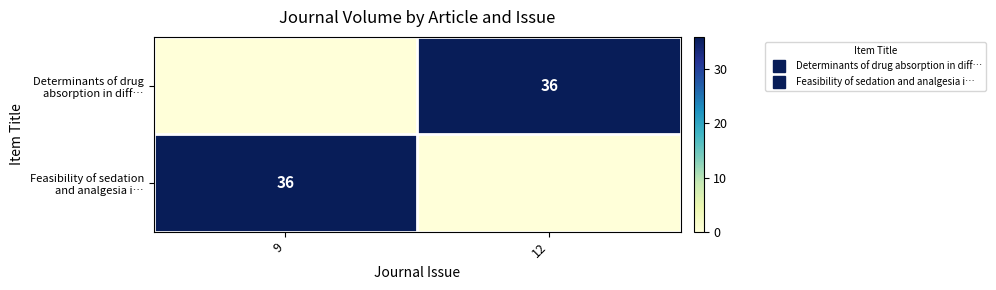

Which series has the widest spread of values?

Determinants of drug absorption in diff…